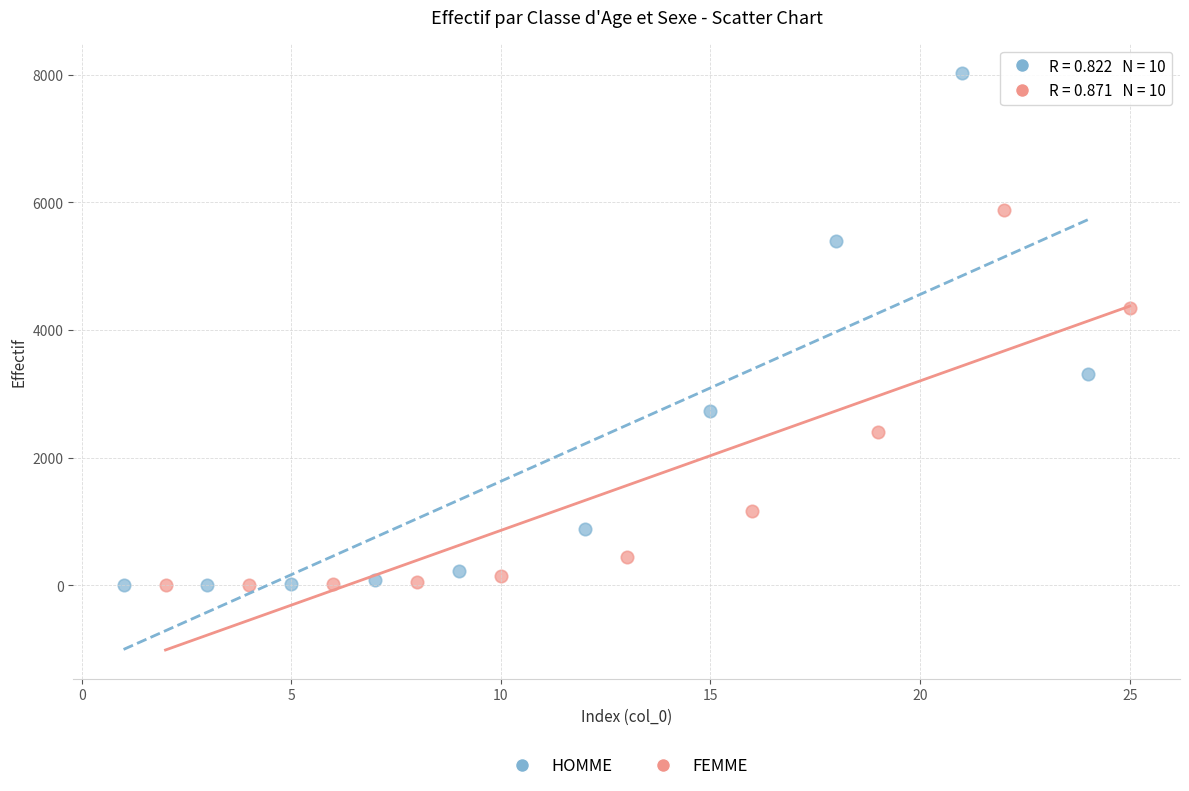

Which series has the widest spread of Y values?

HOMME